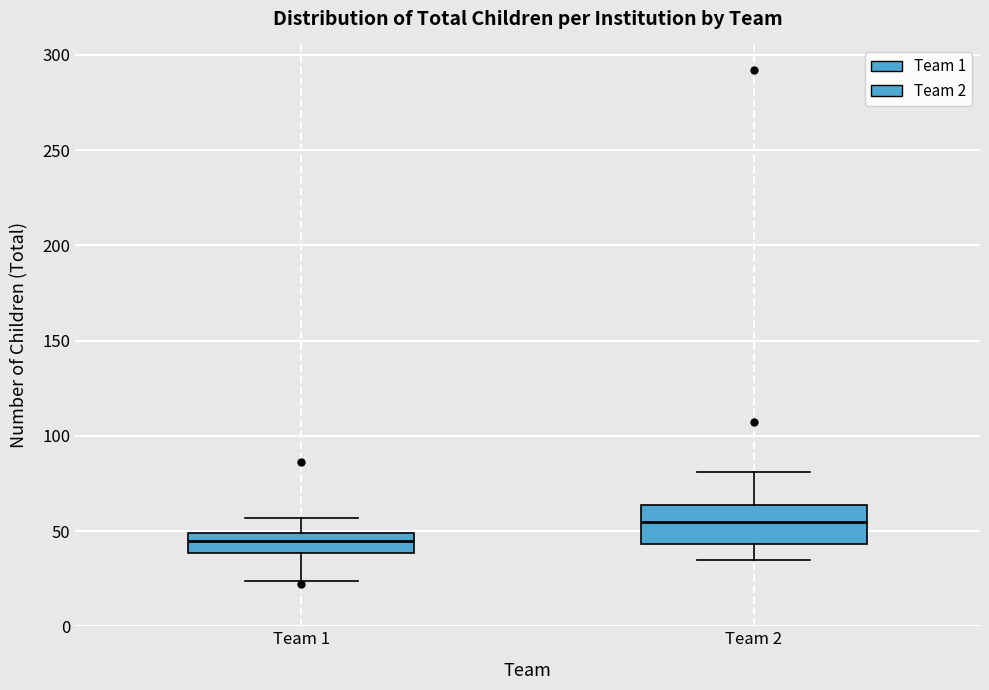

Where is the upper edge of the box for Team 1 on the y-axis? The values are not printed on the chart, so give them approximately, as read against the axis.

50